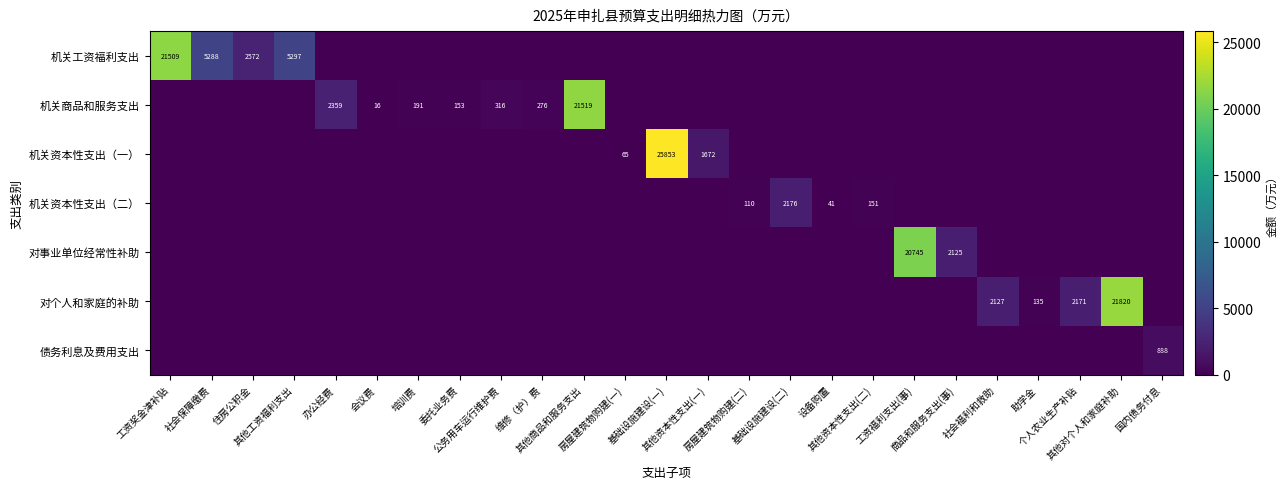

Where is 机关资本性支出（一） nearest to the value 12926?

其他资本性支出(一)